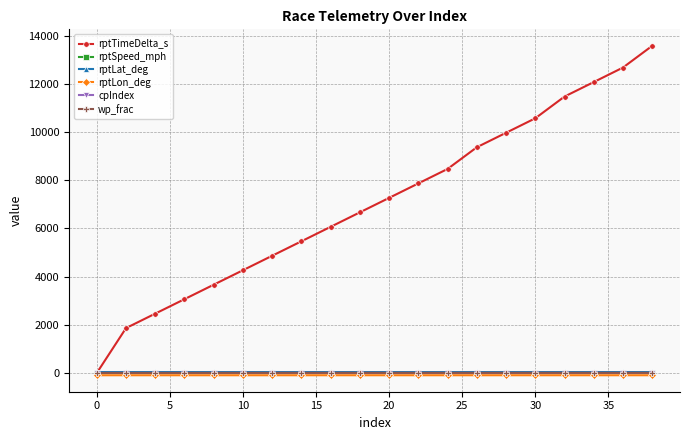

What is the maximum value shown in the chart?

13577.0